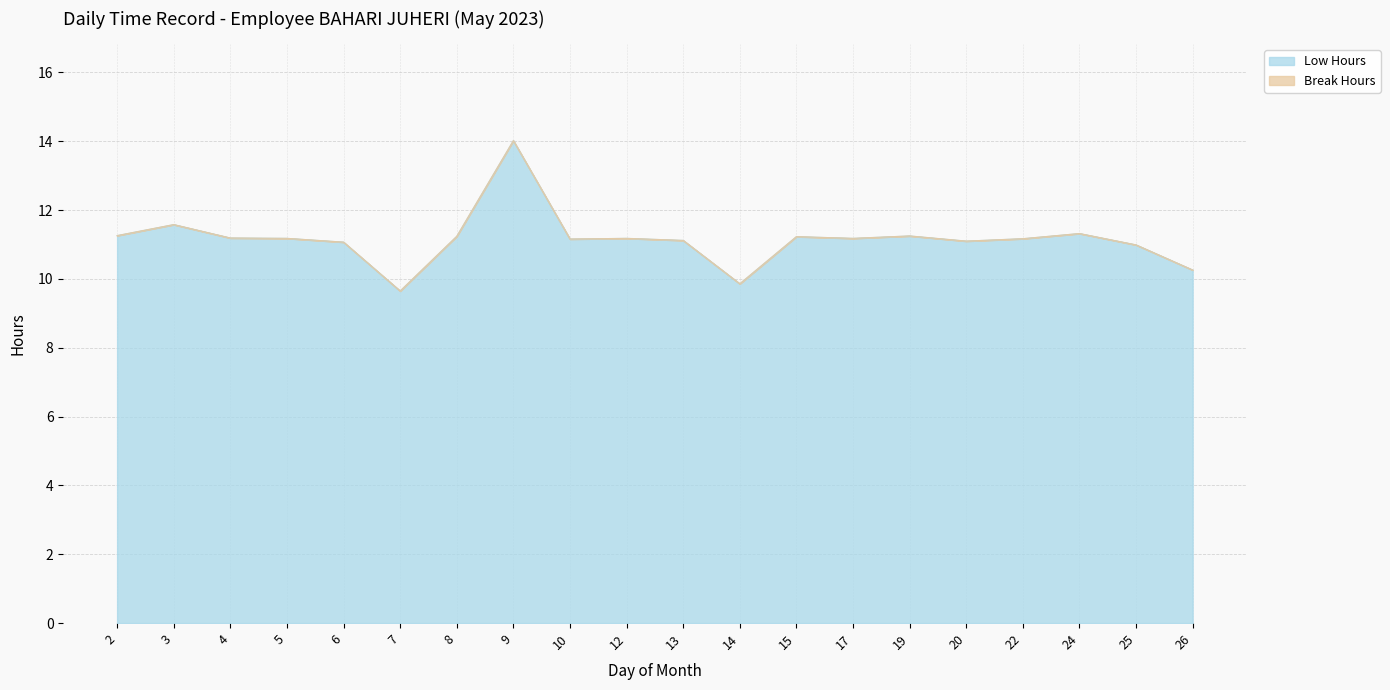

What is the change in value from 9 to 22?

-2.8